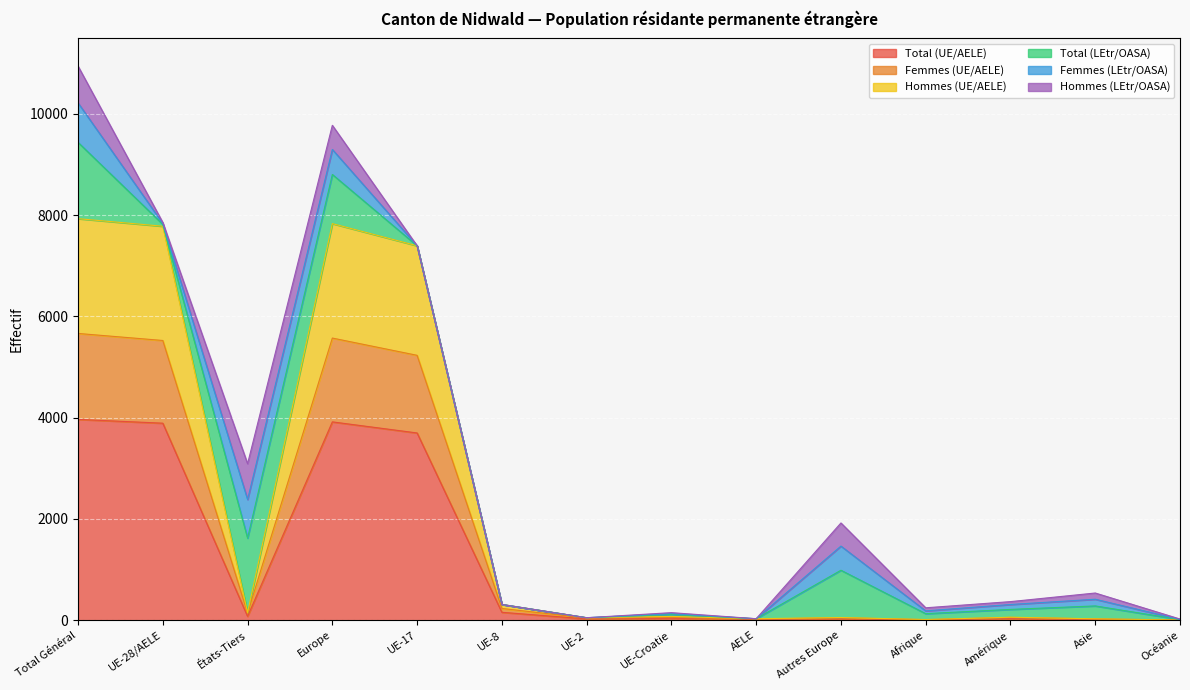

At which category does Total (UE/AELE) reach its first local peak?

Europe